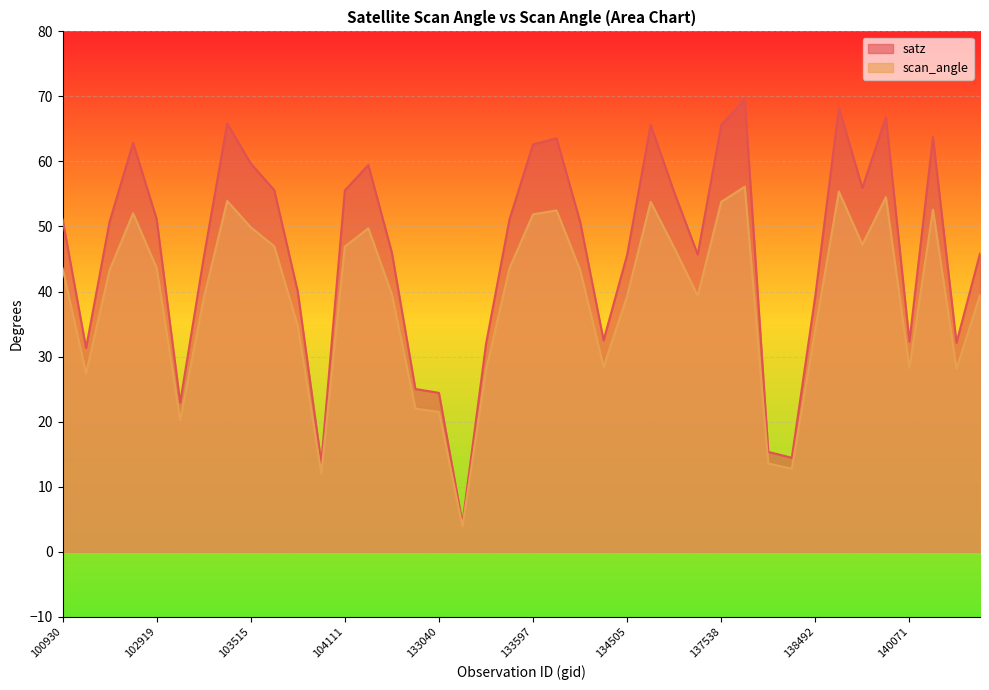

Rank the series by their average value, from lowest to highest.

scan_angle, satz